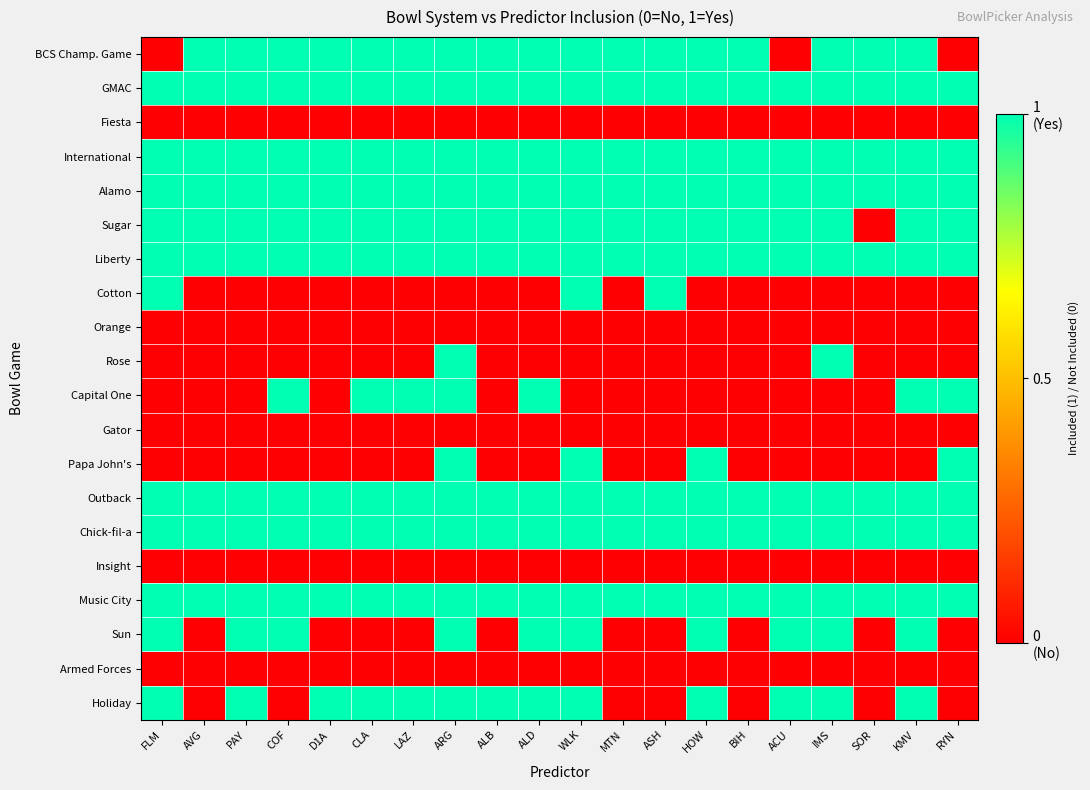

Reading left to right, extract all data points from this chart.

BCS Champ. Game: FLM=0	AVG=1	PAY=1	COF=1	D1A=1	CLA=1	LAZ=1	ARG=1	ALB=1	ALD=1	WLK=1	MTN=1	ASH=1	HOW=1	BIH=1	ACU=0	IMS=1	SOR=1	KMV=1	RYN=0
GMAC: FLM=1	AVG=1	PAY=1	COF=1	D1A=1	CLA=1	LAZ=1	ARG=1	ALB=1	ALD=1	WLK=1	MTN=1	ASH=1	HOW=1	BIH=1	ACU=1	IMS=1	SOR=1	KMV=1	RYN=1
Fiesta: FLM=0	AVG=0	PAY=0	COF=0	D1A=0	CLA=0	LAZ=0	ARG=0	ALB=0	ALD=0	WLK=0	MTN=0	ASH=0	HOW=0	BIH=0	ACU=0	IMS=0	SOR=0	KMV=0	RYN=0
International: FLM=1	AVG=1	PAY=1	COF=1	D1A=1	CLA=1	LAZ=1	ARG=1	ALB=1	ALD=1	WLK=1	MTN=1	ASH=1	HOW=1	BIH=1	ACU=1	IMS=1	SOR=1	KMV=1	RYN=1
Alamo: FLM=1	AVG=1	PAY=1	COF=1	D1A=1	CLA=1	LAZ=1	ARG=1	ALB=1	ALD=1	WLK=1	MTN=1	ASH=1	HOW=1	BIH=1	ACU=1	IMS=1	SOR=1	KMV=1	RYN=1
Sugar: FLM=1	AVG=1	PAY=1	COF=1	D1A=1	CLA=1	LAZ=1	ARG=1	ALB=1	ALD=1	WLK=1	MTN=1	ASH=1	HOW=1	BIH=1	ACU=1	IMS=1	SOR=0	KMV=1	RYN=1
Liberty: FLM=1	AVG=1	PAY=1	COF=1	D1A=1	CLA=1	LAZ=1	ARG=1	ALB=1	ALD=1	WLK=1	MTN=1	ASH=1	HOW=1	BIH=1	ACU=1	IMS=1	SOR=1	KMV=1	RYN=1
Cotton: FLM=1	AVG=0	PAY=0	COF=0	D1A=0	CLA=0	LAZ=0	ARG=0	ALB=0	ALD=0	WLK=1	MTN=0	ASH=1	HOW=0	BIH=0	ACU=0	IMS=0	SOR=0	KMV=0	RYN=0
Orange: FLM=0	AVG=0	PAY=0	COF=0	D1A=0	CLA=0	LAZ=0	ARG=0	ALB=0	ALD=0	WLK=0	MTN=0	ASH=0	HOW=0	BIH=0	ACU=0	IMS=0	SOR=0	KMV=0	RYN=0
Rose: FLM=0	AVG=0	PAY=0	COF=0	D1A=0	CLA=0	LAZ=0	ARG=1	ALB=0	ALD=0	WLK=0	MTN=0	ASH=0	HOW=0	BIH=0	ACU=0	IMS=1	SOR=0	KMV=0	RYN=0
Capital One: FLM=0	AVG=0	PAY=0	COF=1	D1A=0	CLA=1	LAZ=1	ARG=1	ALB=0	ALD=1	WLK=0	MTN=0	ASH=0	HOW=0	BIH=0	ACU=0	IMS=0	SOR=0	KMV=1	RYN=1
Gator: FLM=0	AVG=0	PAY=0	COF=0	D1A=0	CLA=0	LAZ=0	ARG=0	ALB=0	ALD=0	WLK=0	MTN=0	ASH=0	HOW=0	BIH=0	ACU=0	IMS=0	SOR=0	KMV=0	RYN=0
Papa John's: FLM=0	AVG=0	PAY=0	COF=0	D1A=0	CLA=0	LAZ=0	ARG=1	ALB=0	ALD=0	WLK=1	MTN=0	ASH=0	HOW=1	BIH=0	ACU=0	IMS=0	SOR=0	KMV=0	RYN=1
Outback: FLM=1	AVG=1	PAY=1	COF=1	D1A=1	CLA=1	LAZ=1	ARG=1	ALB=1	ALD=1	WLK=1	MTN=1	ASH=1	HOW=1	BIH=1	ACU=1	IMS=1	SOR=1	KMV=1	RYN=1
Chick-fil-a: FLM=1	AVG=1	PAY=1	COF=1	D1A=1	CLA=1	LAZ=1	ARG=1	ALB=1	ALD=1	WLK=1	MTN=1	ASH=1	HOW=1	BIH=1	ACU=1	IMS=1	SOR=1	KMV=1	RYN=1
Insight: FLM=0	AVG=0	PAY=0	COF=0	D1A=0	CLA=0	LAZ=0	ARG=0	ALB=0	ALD=0	WLK=0	MTN=0	ASH=0	HOW=0	BIH=0	ACU=0	IMS=0	SOR=0	KMV=0	RYN=0
Music City: FLM=1	AVG=1	PAY=1	COF=1	D1A=1	CLA=1	LAZ=1	ARG=1	ALB=1	ALD=1	WLK=1	MTN=1	ASH=1	HOW=1	BIH=1	ACU=1	IMS=1	SOR=1	KMV=1	RYN=1
Sun: FLM=1	AVG=0	PAY=1	COF=1	D1A=0	CLA=0	LAZ=0	ARG=1	ALB=0	ALD=1	WLK=1	MTN=0	ASH=0	HOW=1	BIH=0	ACU=1	IMS=1	SOR=0	KMV=1	RYN=0
Armed Forces: FLM=0	AVG=0	PAY=0	COF=0	D1A=0	CLA=0	LAZ=0	ARG=0	ALB=0	ALD=0	WLK=0	MTN=0	ASH=0	HOW=0	BIH=0	ACU=0	IMS=0	SOR=0	KMV=0	RYN=0
Holiday: FLM=1	AVG=0	PAY=1	COF=0	D1A=1	CLA=1	LAZ=1	ARG=1	ALB=1	ALD=1	WLK=1	MTN=0	ASH=0	HOW=1	BIH=0	ACU=1	IMS=1	SOR=0	KMV=1	RYN=0